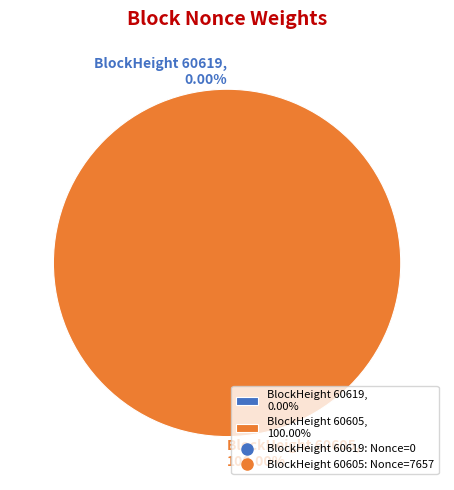

What is the change in value from 60619 to 60605?

+7657